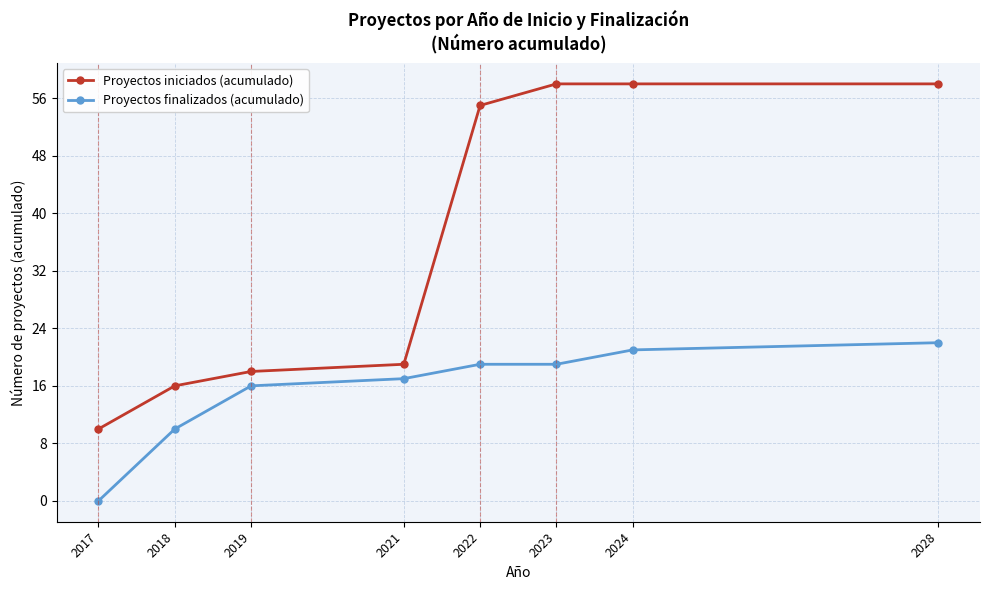

Between 2017 and 2023, which series saw the biggest shift?

Proyectos iniciados (acumulado)